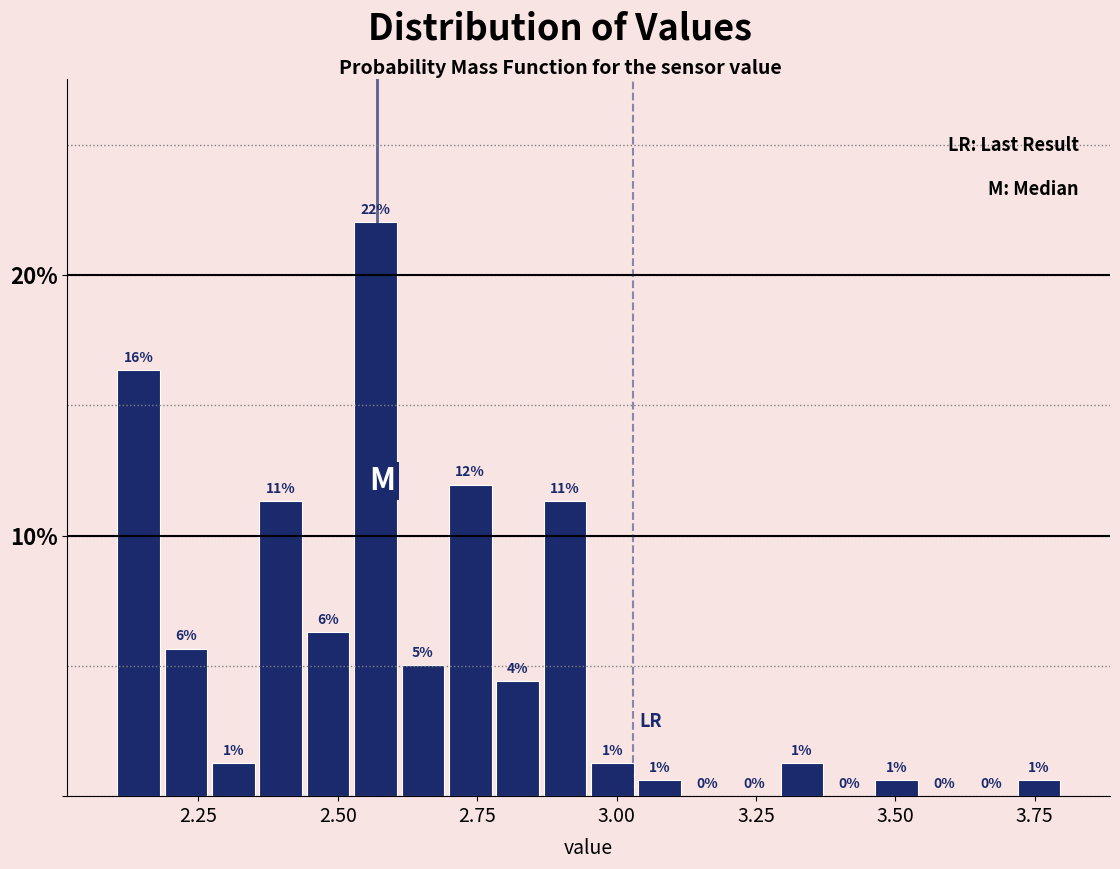

Around what value on the x-axis is the tallest bar? Give the approximate position of its centre, as read against the axis.

2.55